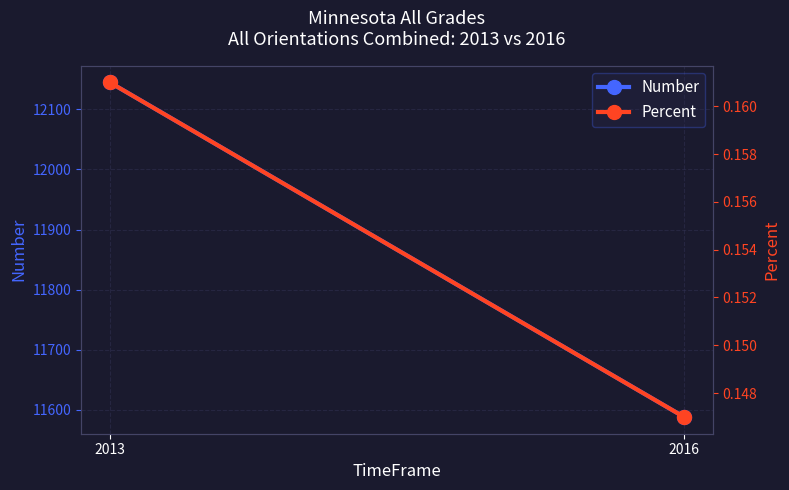

What are all the series names shown in the legend?

Number, Percent